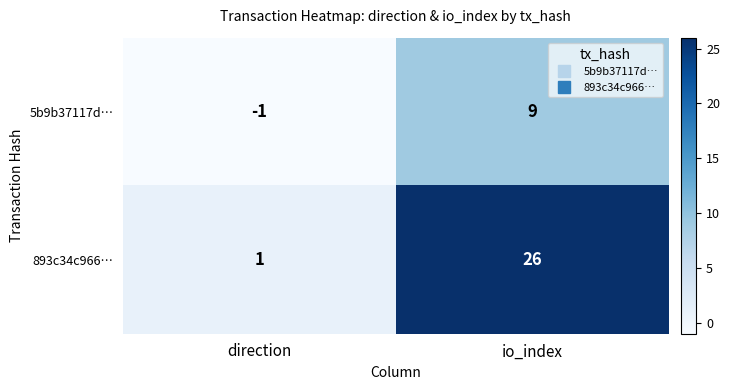

What is the difference between the maximum and minimum values in the 893c34c966… series?

25